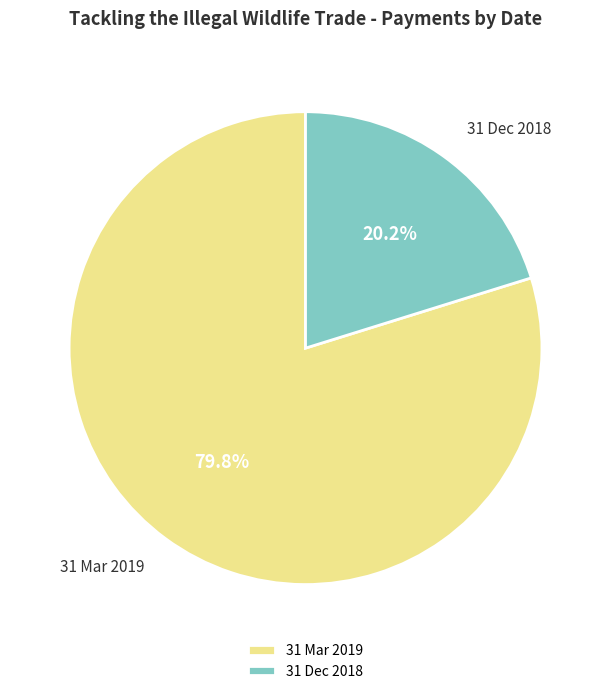

To the nearest percent, what is the combined percentage of 31 Mar 2019 and 31 Dec 2018?

100%